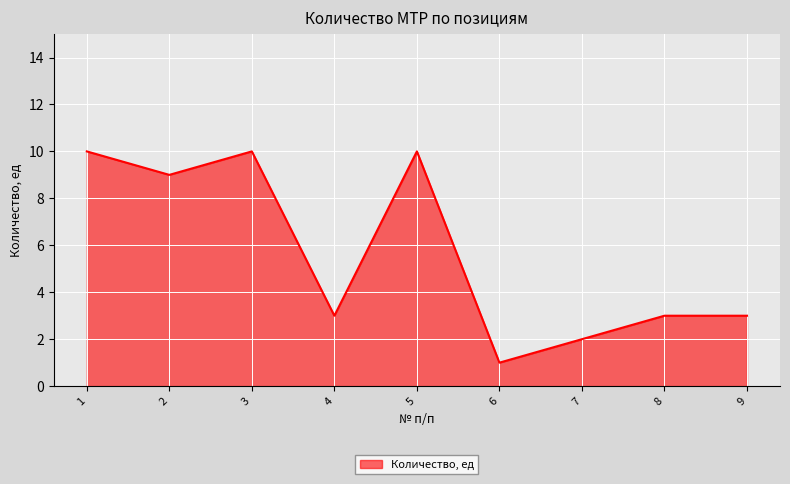

What is the greatest value displayed?

10